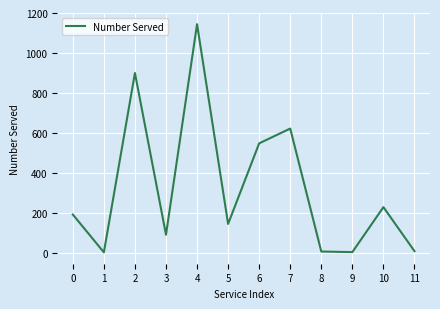

What is the change in value from 3 to 7?

+531